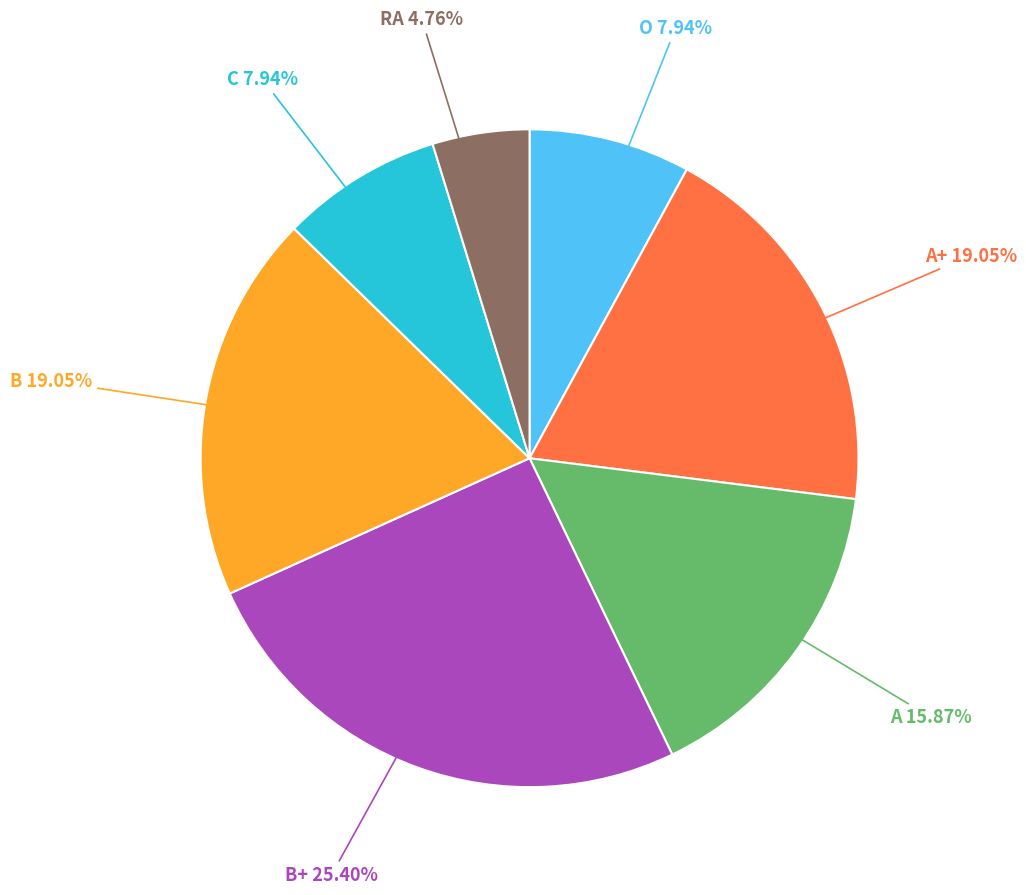

Is there a majority slice in this chart?

No